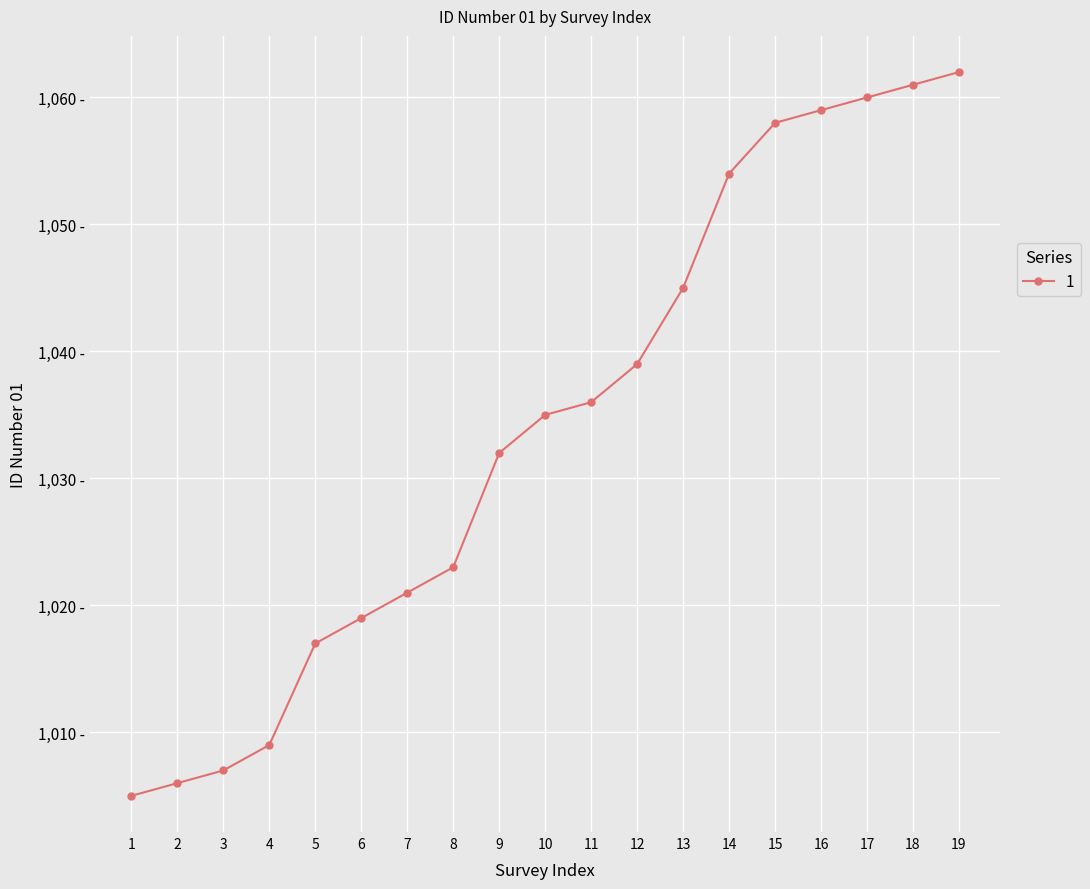

Does the chart have visible grid lines?

Yes